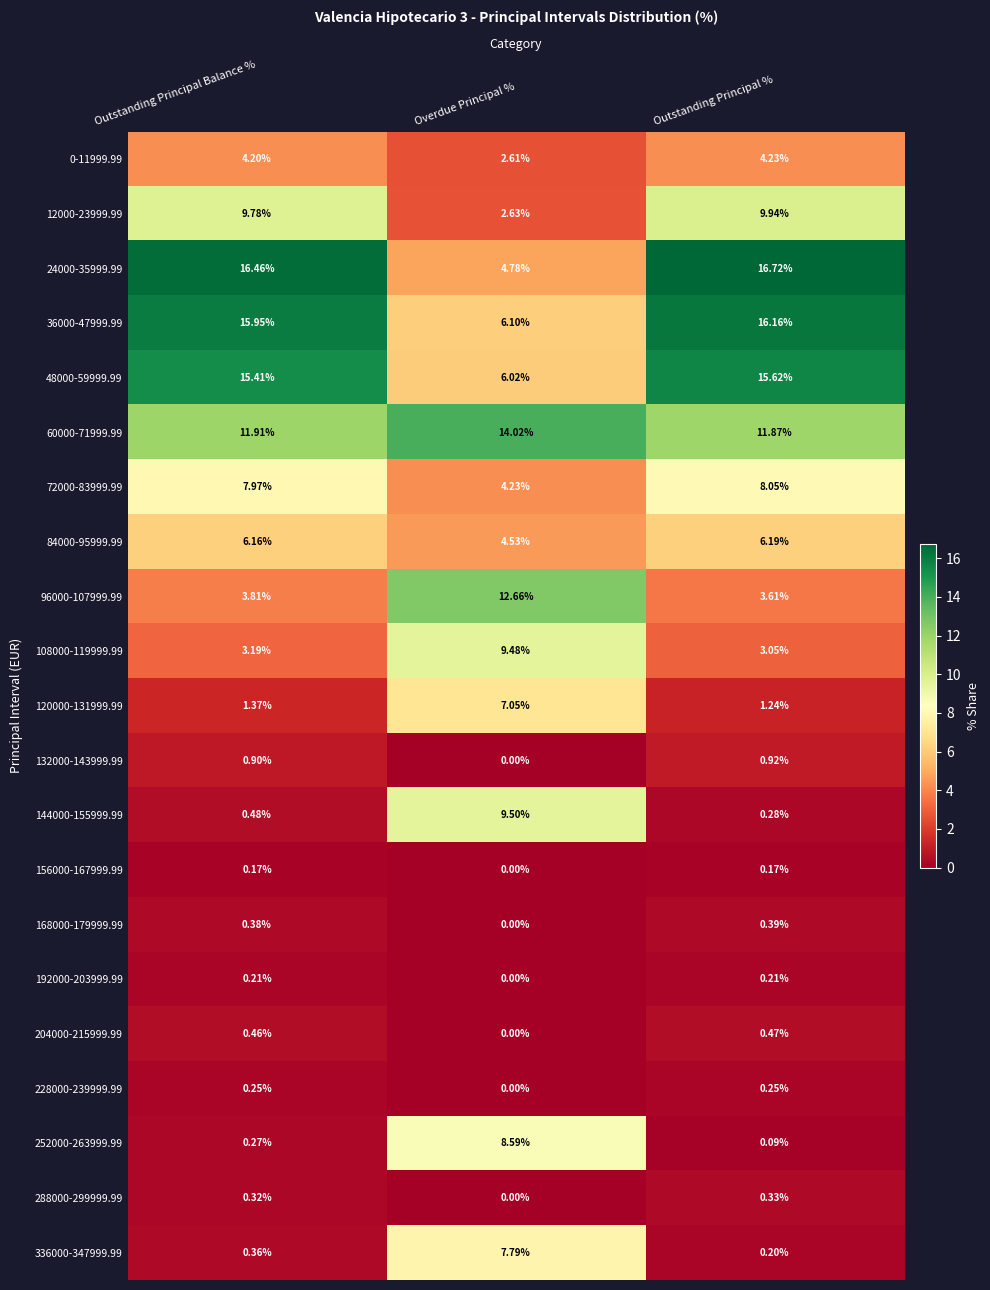

Which category has the lowest value in the 60000-71999.99 series?

Outstanding Principal %